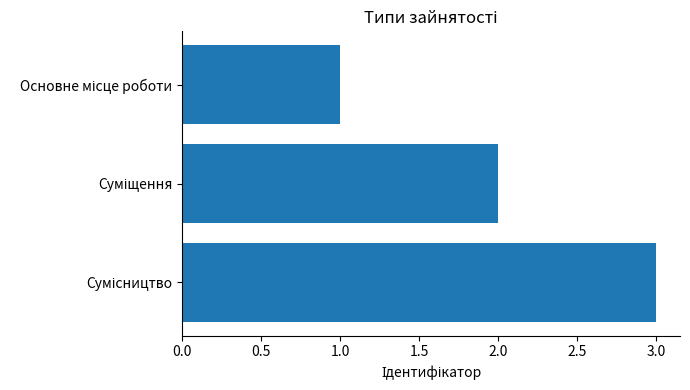

How many bars are there in total?

3